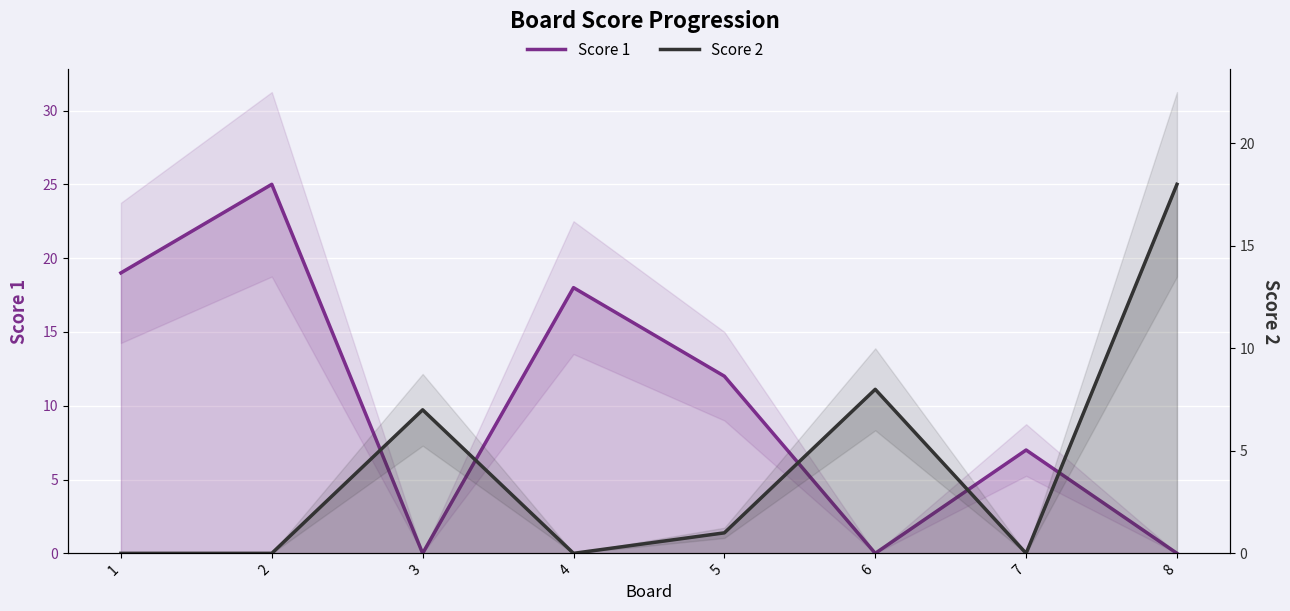

Rank the series at 5 from highest to lowest value.

Score 1, Score 2